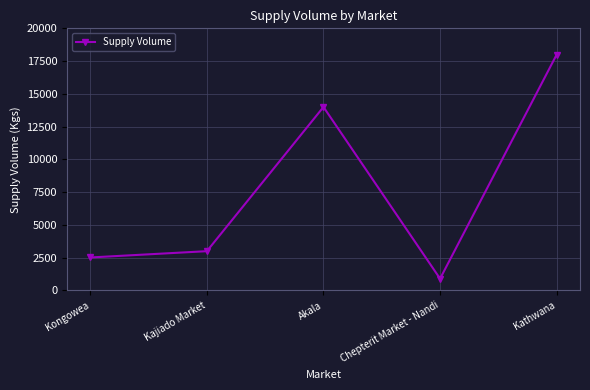

How many distinct data groups are displayed?

1